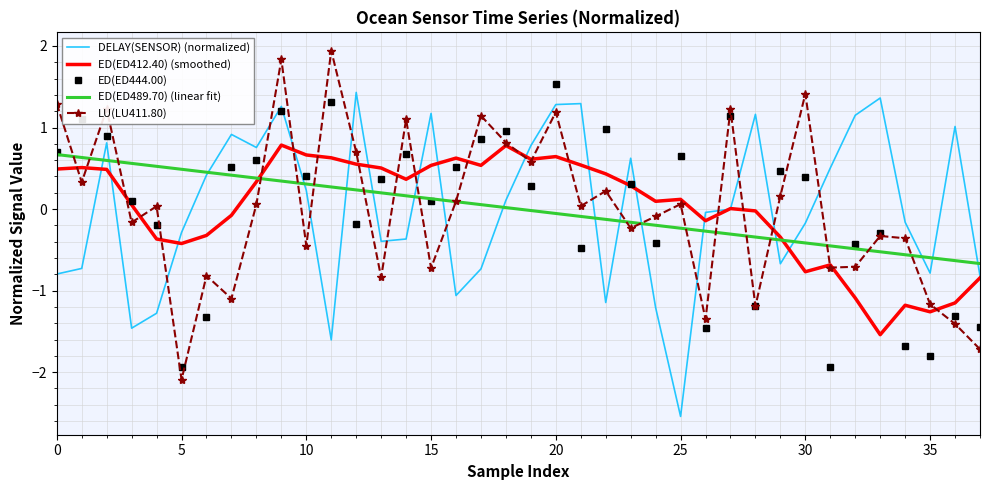

How many intersections are there between LU(LU411.80) and ED(ED444.00)?

27